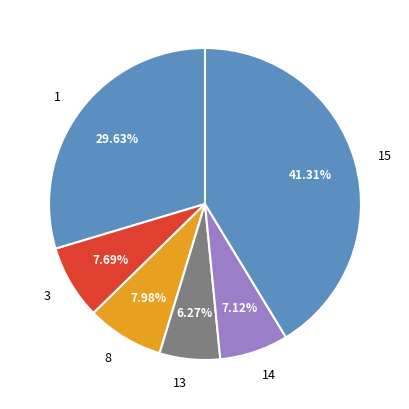

What is the ratio of the value at 14 to the value at 8?

0.9